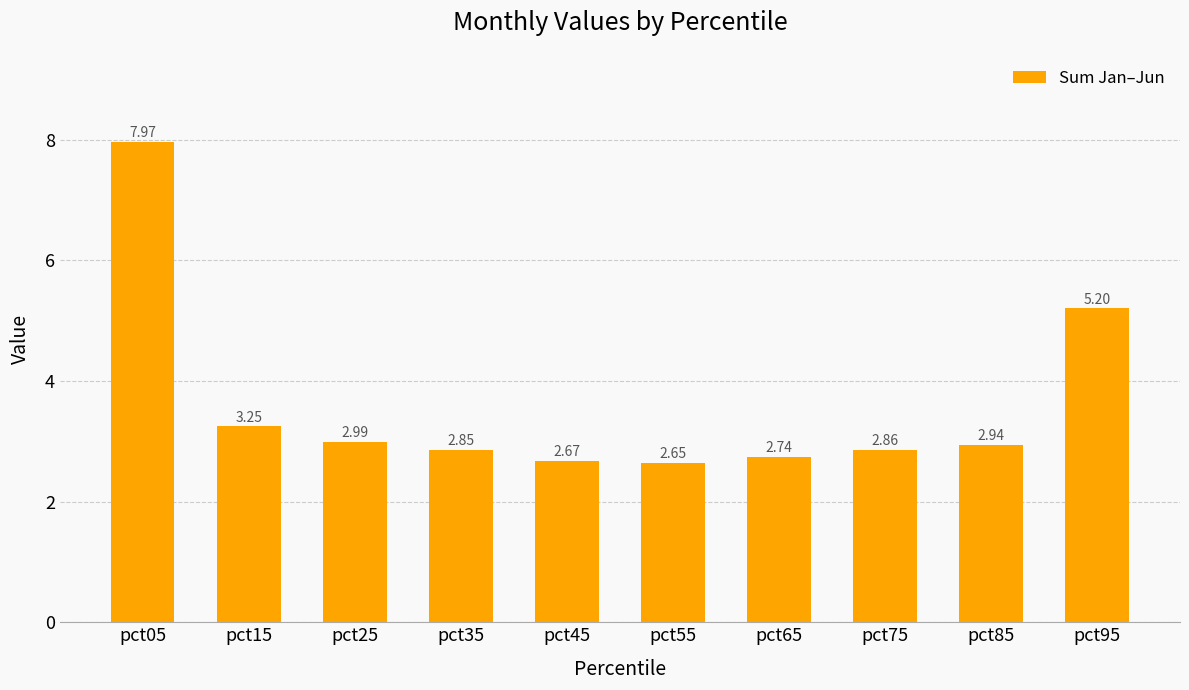

What is the change in value from pct25 to pct55?

-0.3